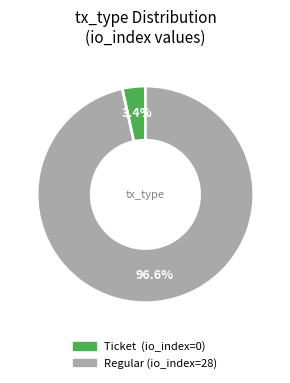

Count the number of slices in the pie.

2